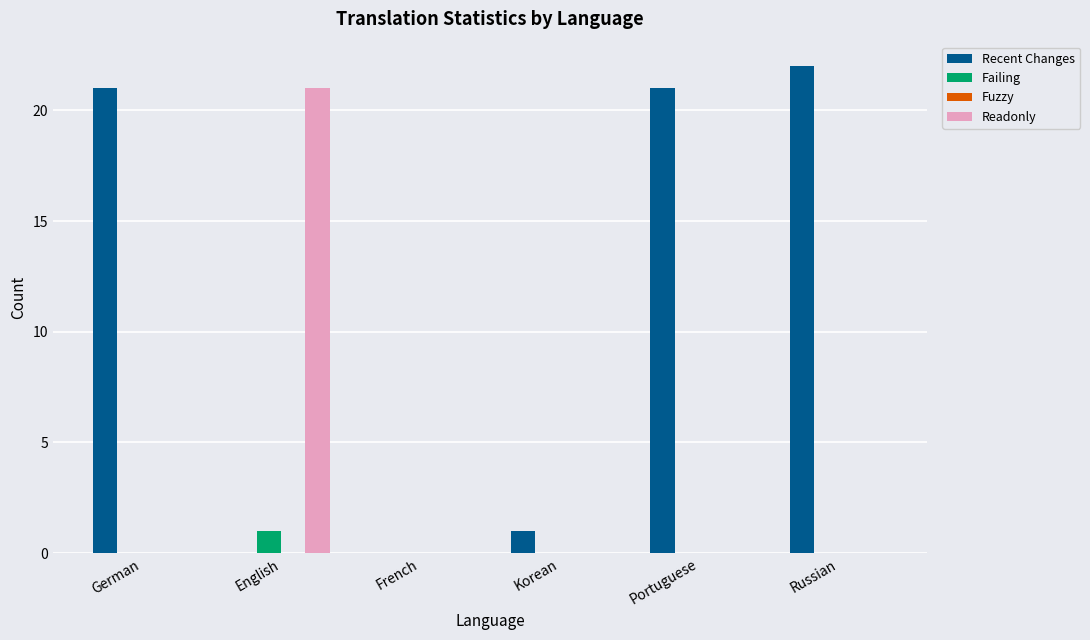

What is the sum of all Failing values?

1